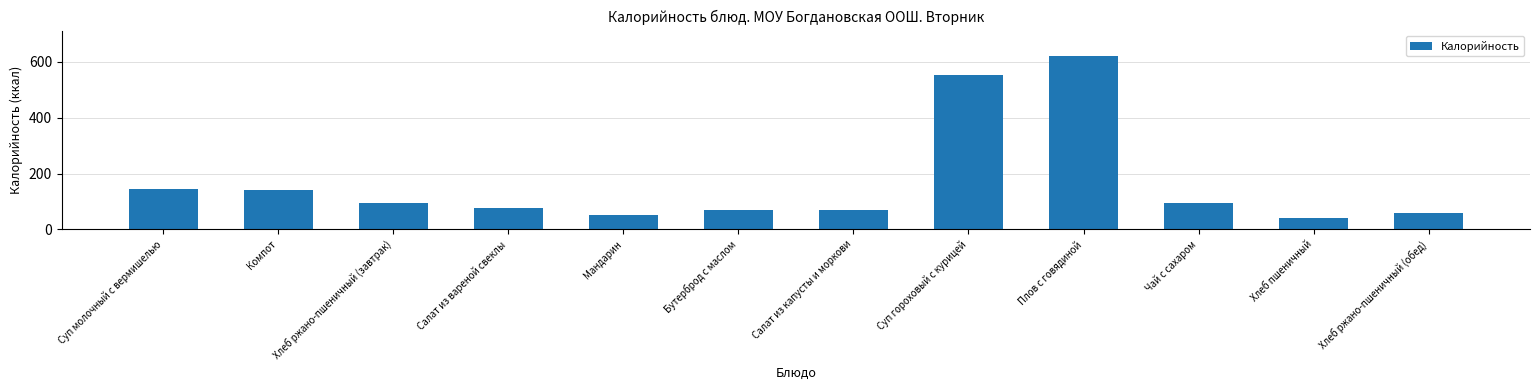

What is the label of the 10th bar from the right?

Хлеб ржано-пшеничный (завтрак)